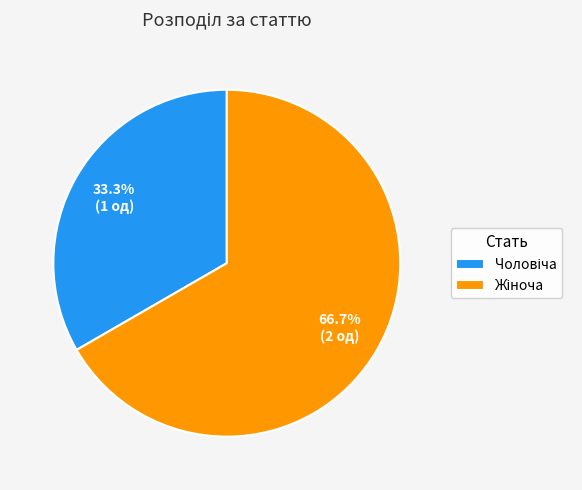

Does any single category account for the majority?

Yes